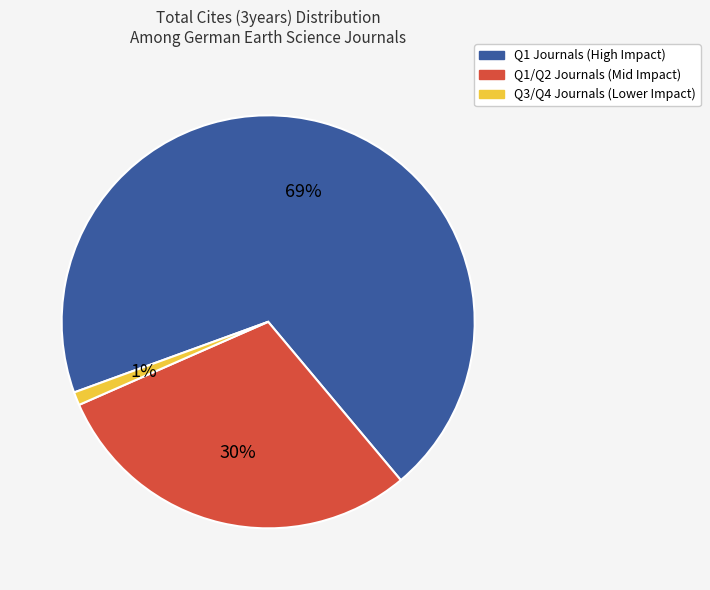

How many slices are in this pie chart?

3